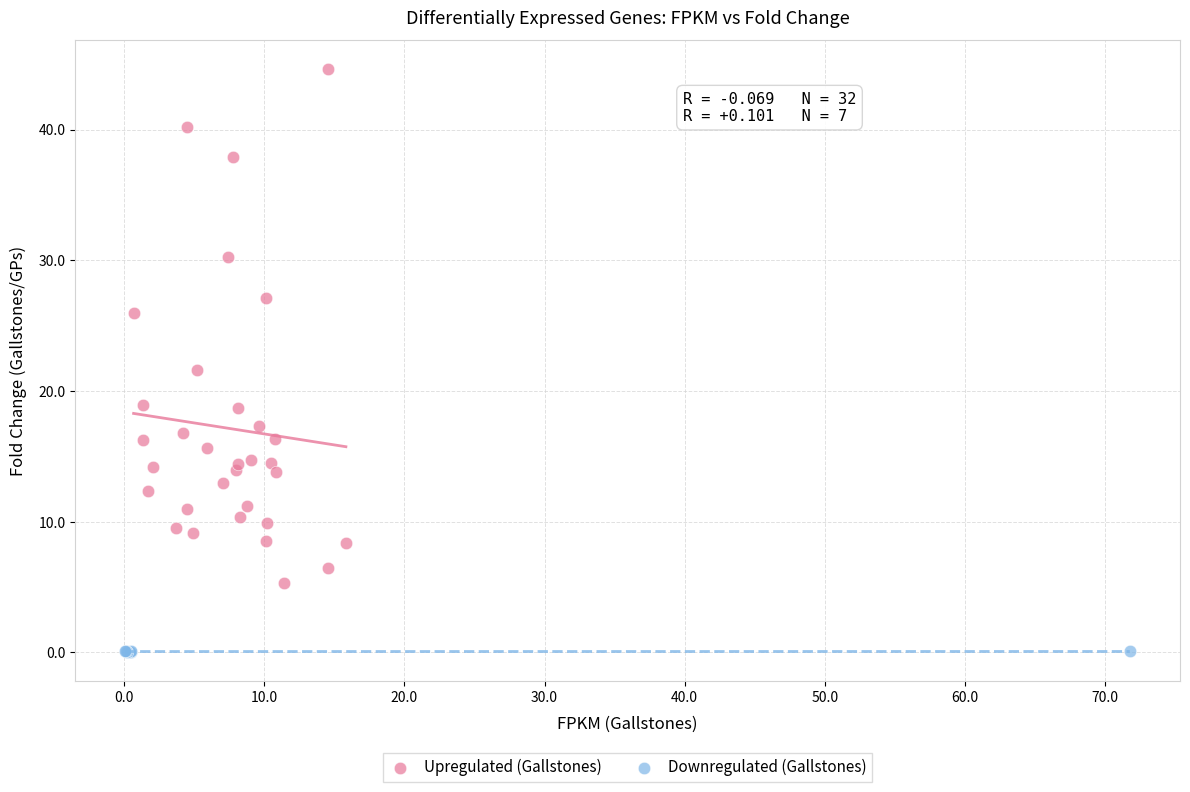

What are all the series names shown in the legend?

Upregulated (Gallstones), Downregulated (Gallstones)